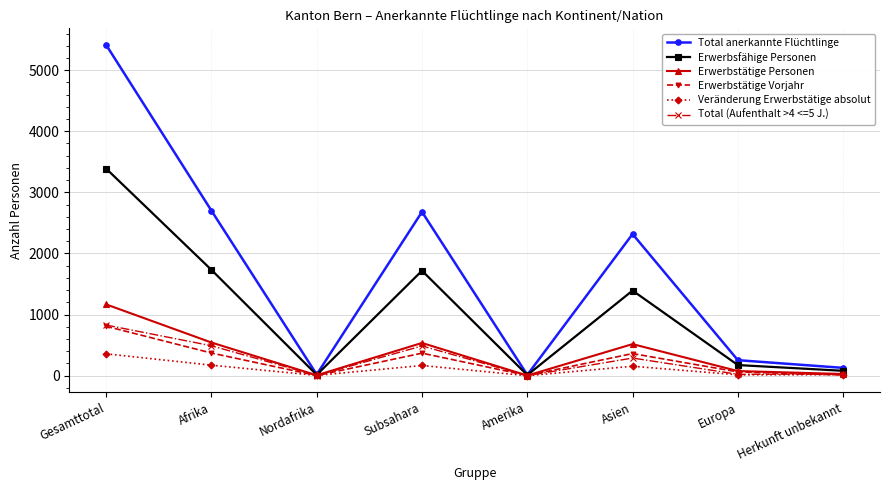

What position from the left is Herkunft unbekannt?

8